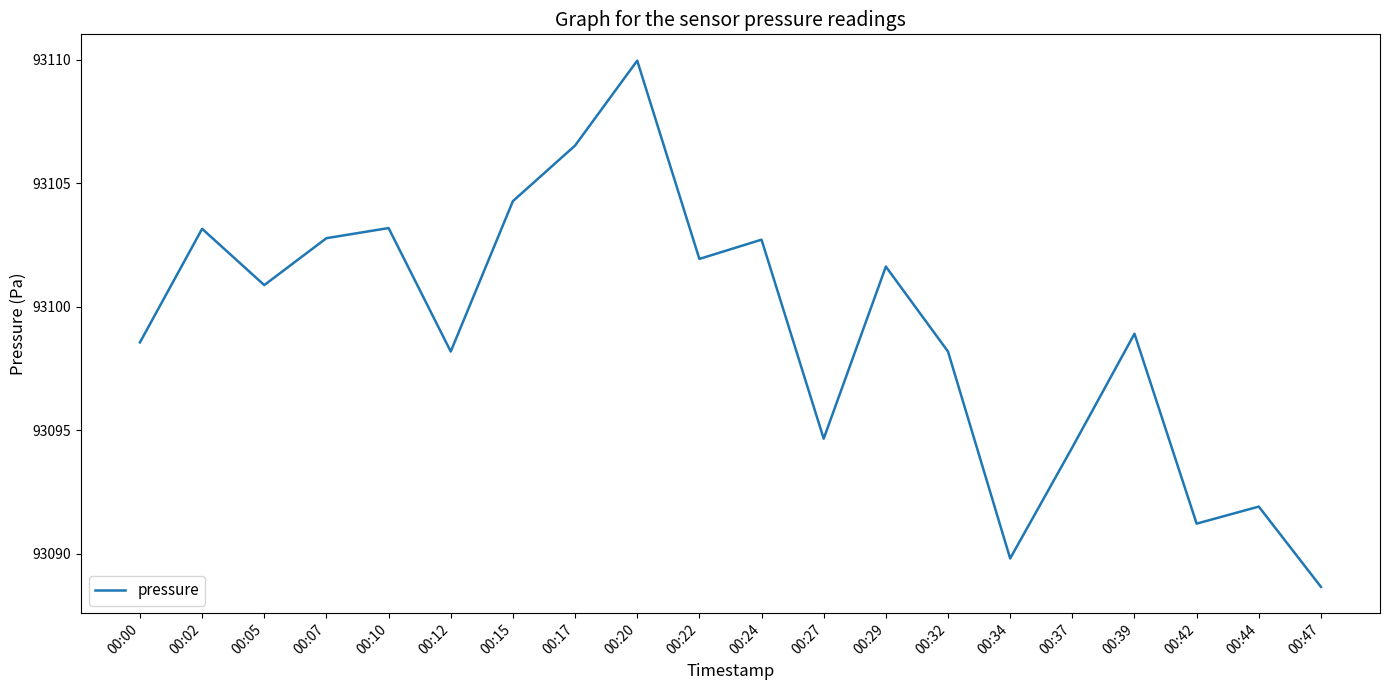

What is the change in value from 00:10 to 00:44?

-11.3